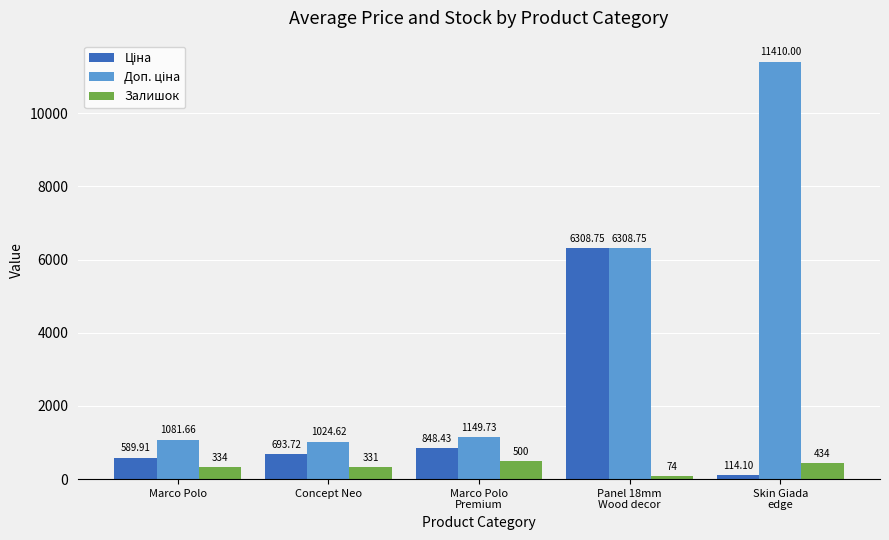

At which label is Залишок closest to 287?

Concept Neo